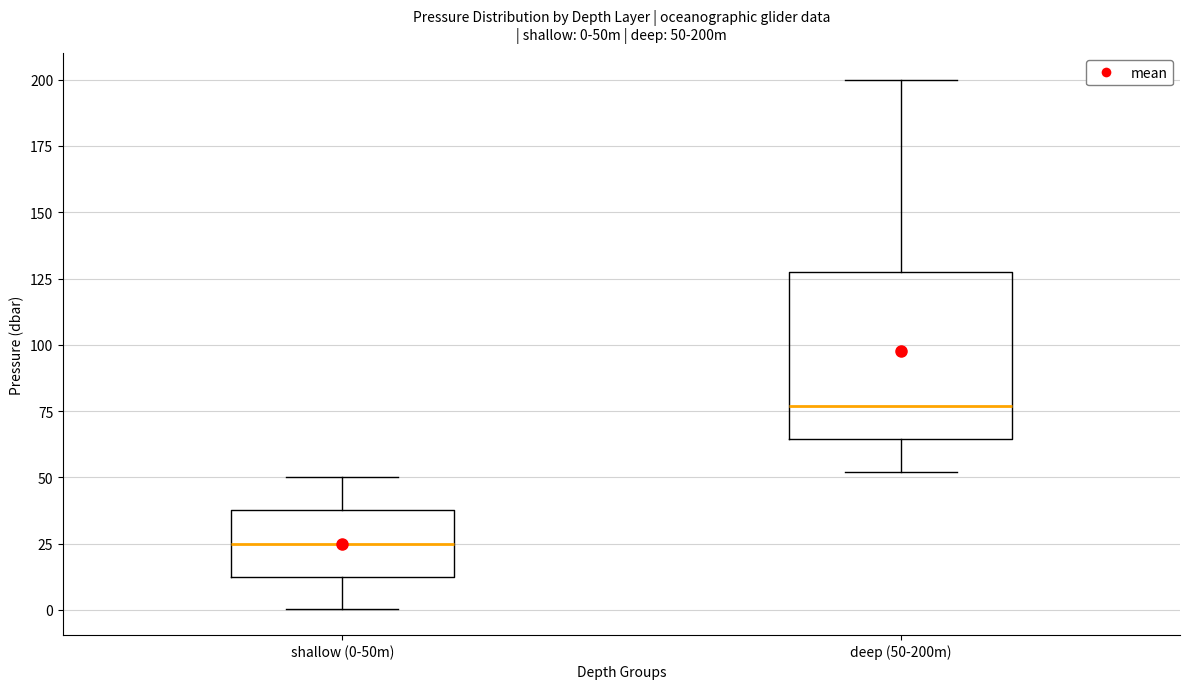

Which box is the tallest, from its lower edge to its upper edge?

deep (50-200m)